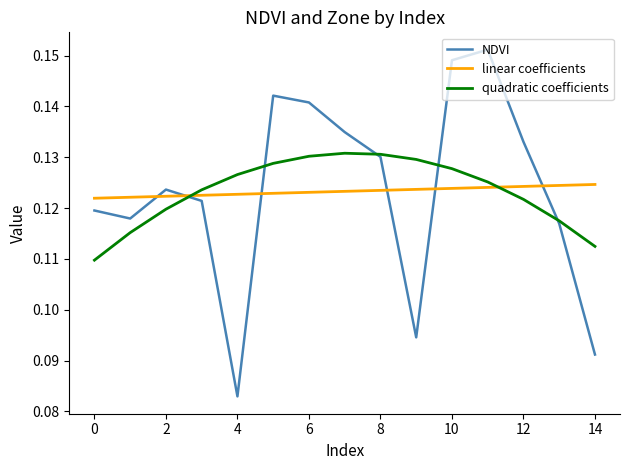

What are all the series names shown in the legend?

NDVI, linear coefficients, quadratic coefficients